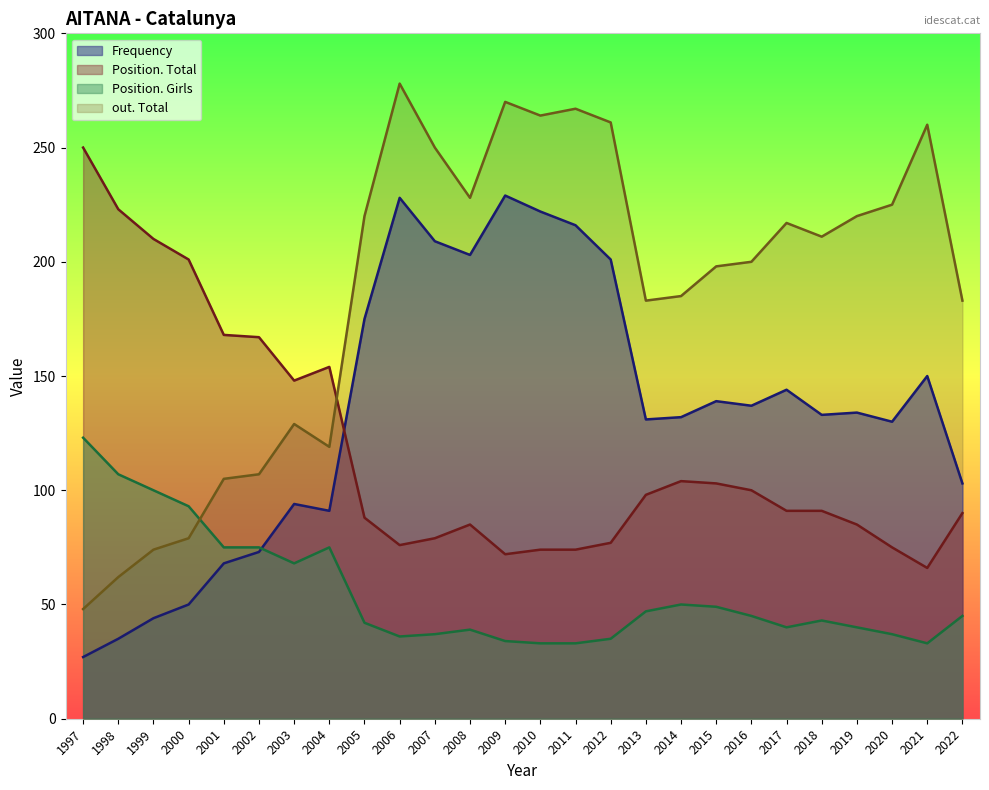

How many values in the Position. Total series are below 91?

12